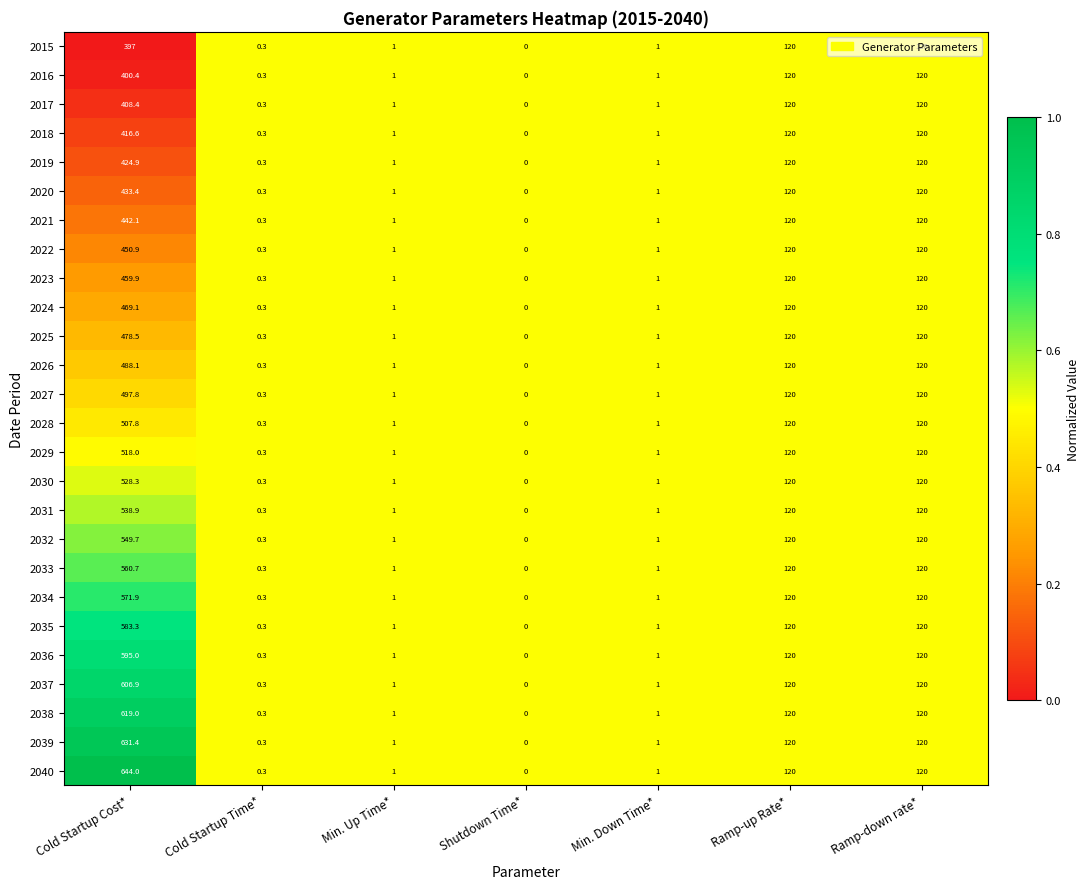

Which series has the largest total across all categories?

2040